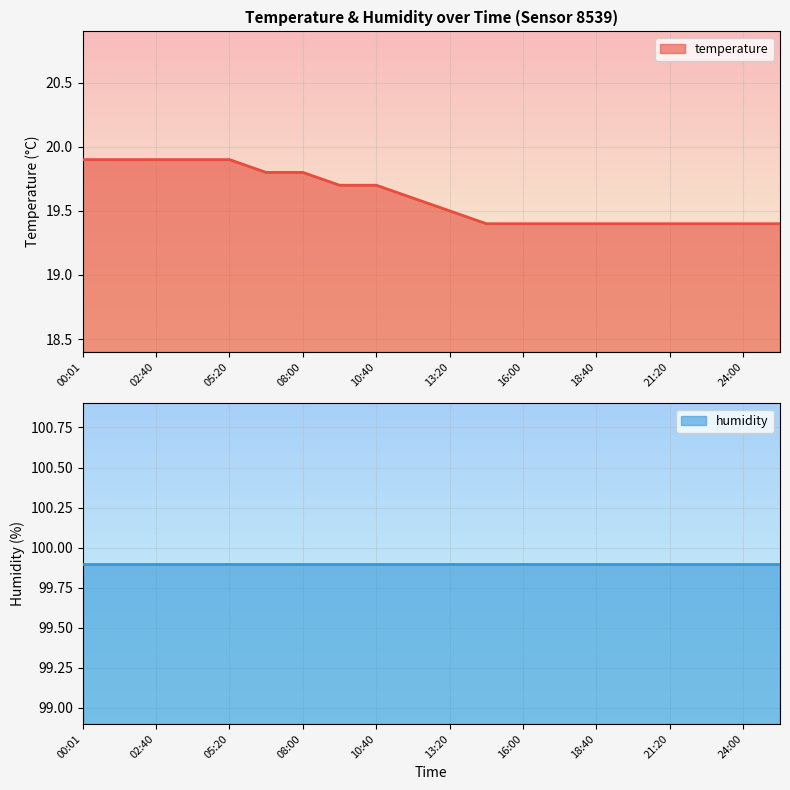

What is the lowest value of the temperature series?

19.4